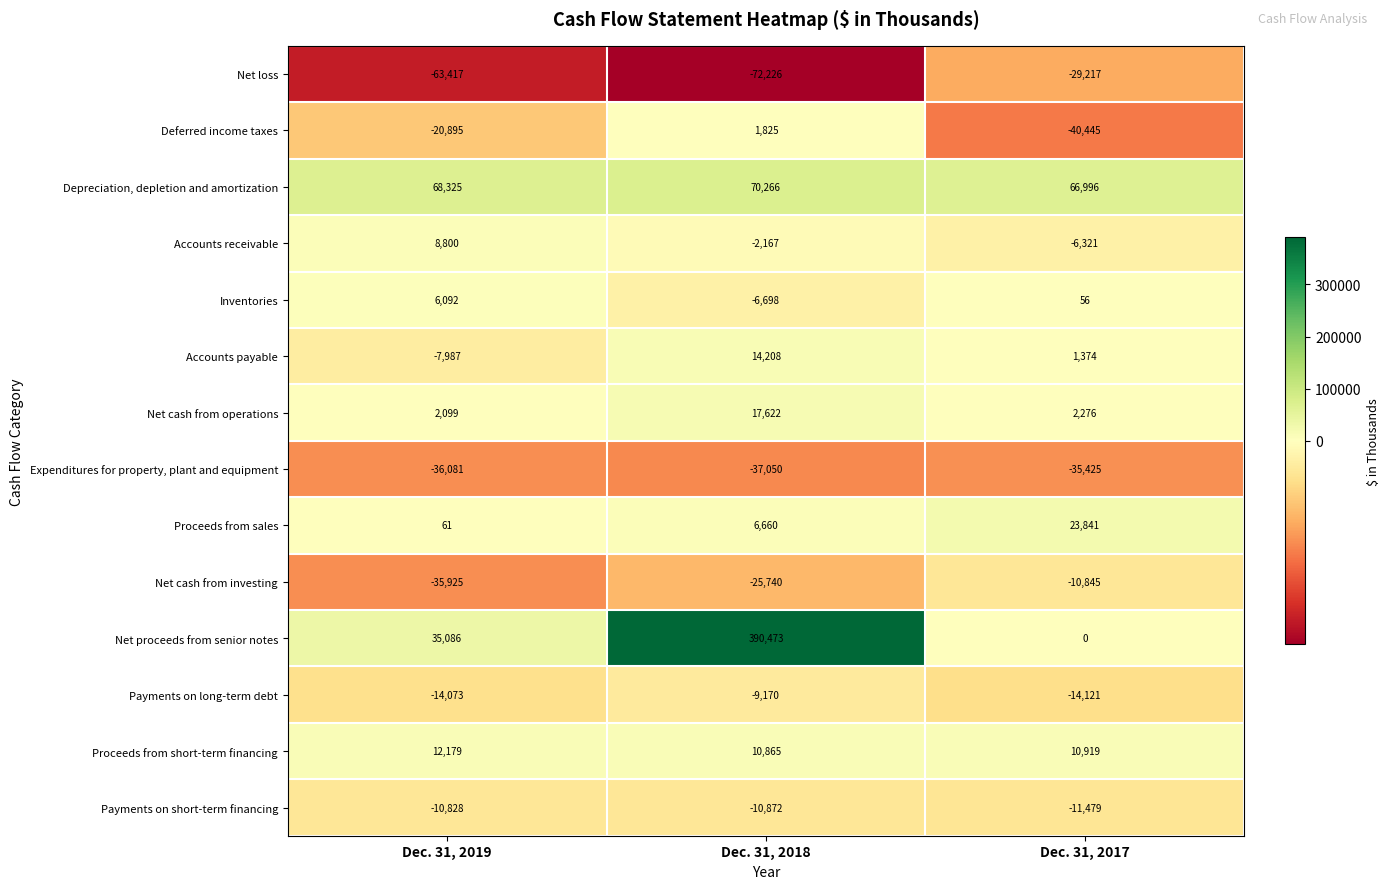

Count the Proceeds from sales values in the range 61 to 23841.

3